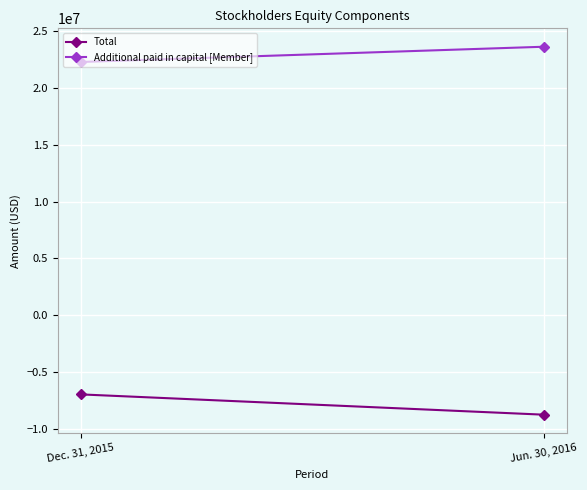

What is the maximum value for Additional paid in capital [Member]?

23652451